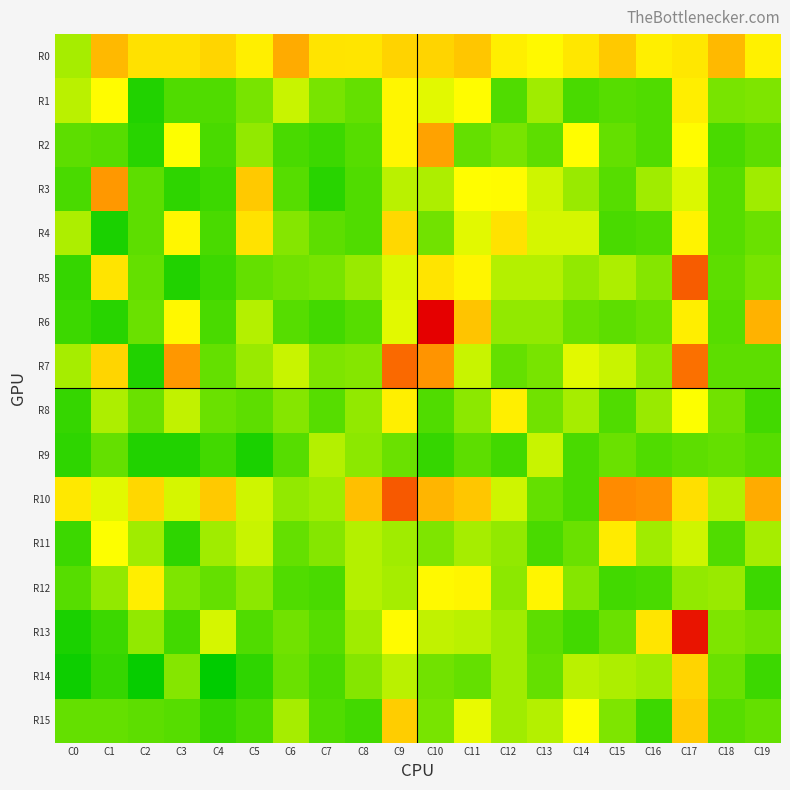

Reading left to right, extract all data points from this chart.

R0: C0=2289.7	C1=6348.6	C2=4480.1	C3=4521.9	C4=5066.0	C5=3847.8	C6=7045.6	C7=4393.7	C8=4316.5	C9=5160.8	C10=5122.1	C11=5773.8	C12=3837.5	C13=3364.4	C14=4262.9	C15=5612.8	C16=3820.0	C17=4232.1	C18=6353.9	C19=3768.4
R1: C0=2474.9	C1=3221.8	C2=945.2	C3=1380.9	C4=1406.6	C5=1773.9	C6=2565.2	C7=1825.8	C8=1572.3	C9=3516.0	C10=2854.8	C11=3274.3	C12=1384.8	C13=2207.4	C14=1348.1	C15=1475.1	C16=1408.4	C17=3946.1	C18=1822.5	C19=1851.4
R2: C0=1526.9	C1=1446.1	C2=1003.4	C3=3135.4	C4=1322.9	C5=2050.9	C6=1306.6	C7=1171.2	C8=1446.9	C9=3537.8	C10=7451.0	C11=1609.8	C12=1769.9	C13=1550.2	C14=3189.6	C15=1601.8	C16=1411.0	C17=3239.5	C18=1349.6	C19=1498.4
R3: C0=1318.6	C1=7895.4	C2=1552.5	C3=1033.2	C4=1218.5	C5=5612.5	C6=1456.5	C7=972.6	C8=1368.3	C9=2475.9	C10=2296.5	C11=3202.1	C12=3299.1	C13=2629.9	C14=2149.6	C15=1450.3	C16=2180.5	C17=2808.2	C18=1454.8	C19=2215.8
R4: C0=2313.7	C1=846.6	C2=1496.4	C3=3511.7	C4=1309.9	C5=4424.9	C6=1942.1	C7=1515.5	C8=1365.6	C9=4893.2	C10=1723.9	C11=2825.3	C12=4432.8	C13=2693.7	C14=2753.0	C15=1361.0	C16=1397.7	C17=3632.3	C18=1472.3	C19=1644.6
R5: C0=1134.3	C1=4371.8	C2=1602.1	C3=954.0	C4=1213.1	C5=1611.7	C6=1719.0	C7=1807.5	C8=2130.1	C9=2793.7	C10=4361.4	C11=3578.0	C12=2382.5	C13=2388.2	C14=2092.4	C15=2355.0	C16=1950.0	C17=11435.1	C18=1546.5	C19=1824.0
R6: C0=1221.0	C1=972.8	C2=1681.5	C3=3440.8	C4=1342.2	C5=2394.2	C6=1451.8	C7=1250.6	C8=1495.6	C9=2859.0	C10=17537.9	C11=5837.5	C12=2038.6	C13=2047.7	C14=1653.1	C15=1551.1	C16=1687.5	C17=3917.4	C18=1458.1	C19=6697.7
R7: C0=2225.5	C1=5054.7	C2=917.2	C3=7975.0	C4=1622.9	C5=2114.7	C6=2563.4	C7=1857.3	C8=1931.4	C9=10468.0	C10=8106.8	C11=2614.5	C12=1621.4	C13=1809.1	C14=2840.6	C15=2589.7	C16=2009.9	C17=10095.6	C18=1530.5	C19=1497.7
R8: C0=1159.8	C1=2305.2	C2=1653.0	C3=2495.5	C4=1648.3	C5=1545.4	C6=1904.9	C7=1492.3	C8=2071.9	C9=3861.9	C10=1390.9	C11=1985.1	C12=3877.6	C13=1752.4	C14=2227.9	C15=1393.2	C16=2157.7	C17=3089.4	C18=1719.0	C19=1267.9
R9: C0=1031.9	C1=1581.4	C2=930.4	C3=937.1	C4=1292.0	C5=834.1	C6=1491.0	C7=2364.9	C8=1973.5	C9=1634.9	C10=1164.3	C11=1531.3	C12=1242.3	C13=2570.5	C14=1300.4	C15=1660.8	C16=1391.5	C17=1529.4	C18=1624.8	C19=1471.7
R10: C0=4201.2	C1=2873.7	C2=4966.0	C3=2698.4	C4=5665.9	C5=2670.2	C6=2028.1	C7=2170.1	C8=6105.6	C9=11625.1	C10=6560.1	C11=5802.2	C12=2662.6	C13=1599.7	C14=1345.4	C15=8495.8	C16=8218.5	C17=4586.2	C18=2421.4	C19=7003.7
R11: C0=1203.0	C1=3130.0	C2=2168.3	C3=1064.0	C4=2160.0	C5=2571.7	C6=1569.7	C7=1940.6	C8=2373.5	C9=2210.2	C10=1859.3	C11=2287.6	C12=2033.0	C13=1326.8	C14=1629.6	C15=4062.9	C16=2166.9	C17=2659.4	C18=1401.7	C19=2233.0
R12: C0=1468.0	C1=2034.1	C2=3914.0	C3=1871.8	C4=1614.1	C5=1980.6	C6=1386.5	C7=1338.5	C8=2381.2	C9=2272.0	C10=3416.8	C11=3562.5	C12=1988.0	C13=3551.6	C14=1918.4	C15=1240.1	C16=1337.4	C17=2082.6	C18=2114.3	C19=1189.6
R13: C0=861.9	C1=1212.1	C2=2073.5	C3=1282.3	C4=2726.0	C5=1413.6	C6=1719.3	C7=1457.5	C8=2165.7	C9=3300.8	C10=2541.7	C11=2475.6	C12=2169.2	C13=1556.4	C14=1290.7	C15=1687.8	C16=4327.3	C17=16089.8	C18=1853.4	C19=1730.4
R14: C0=730.1	C1=1141.9	C2=660.4	C3=1958.0	C4=567.8	C5=1055.8	C6=1686.0	C7=1348.7	C8=1936.5	C9=2441.9	C10=1739.8	C11=1626.6	C12=2175.0	C13=1602.1	C14=2443.0	C15=2343.0	C16=2206.3	C17=5113.6	C18=1635.7	C19=1174.9
R15: C0=1577.7	C1=1599.8	C2=1521.9	C3=1474.1	C4=1148.4	C5=1320.0	C6=2255.8	C7=1408.5	C8=1255.9	C9=5454.1	C10=1806.7	C11=2891.0	C12=2169.6	C13=2365.9	C14=3097.4	C15=1855.1	C16=1204.0	C17=5570.9	C18=1443.4	C19=1616.1